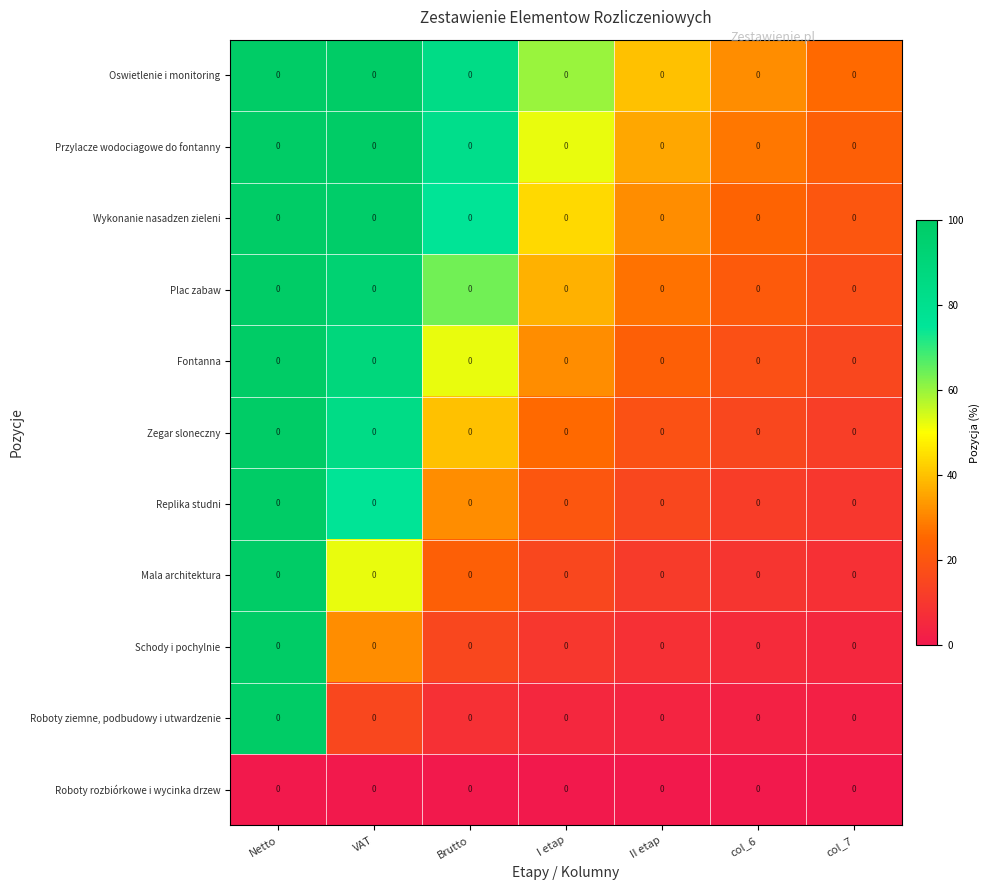

How many distinct data groups are displayed?

11